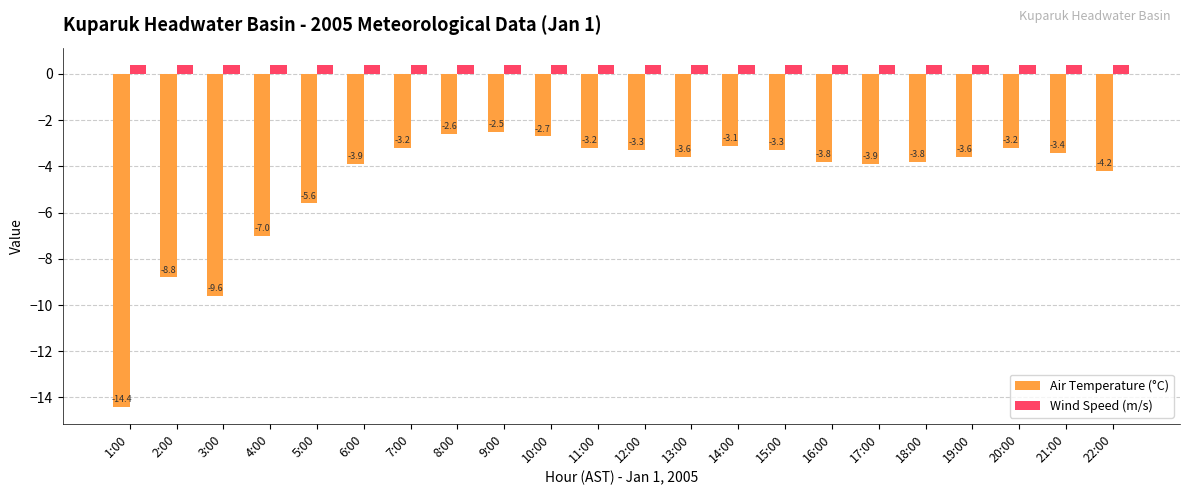

How many values in the Air Temperature (°C) series are below -3?

19